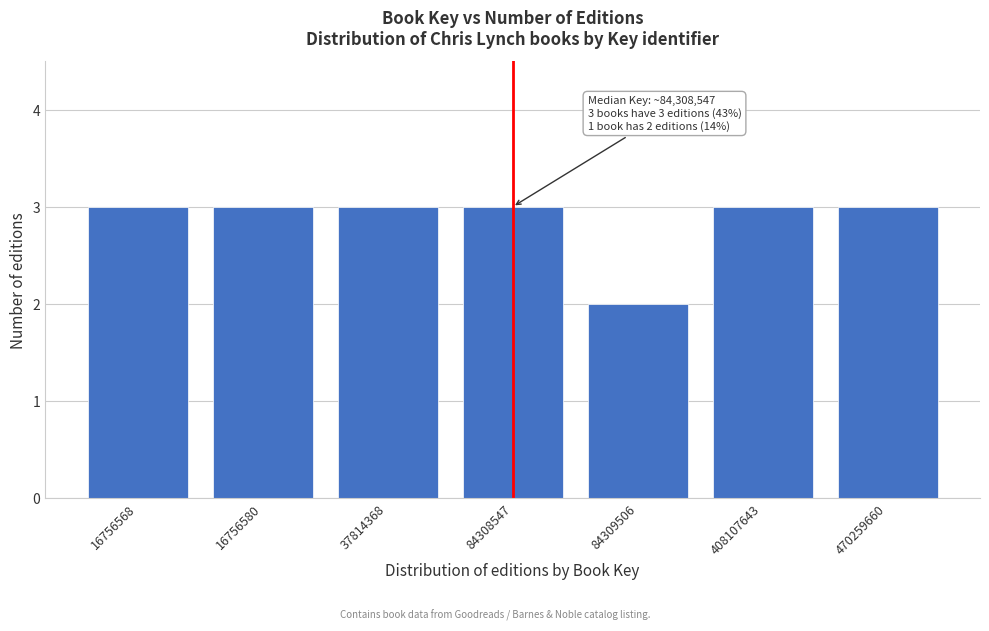

Reading left to right, extract all data points from this chart.

3	3	3	3	2	3	3